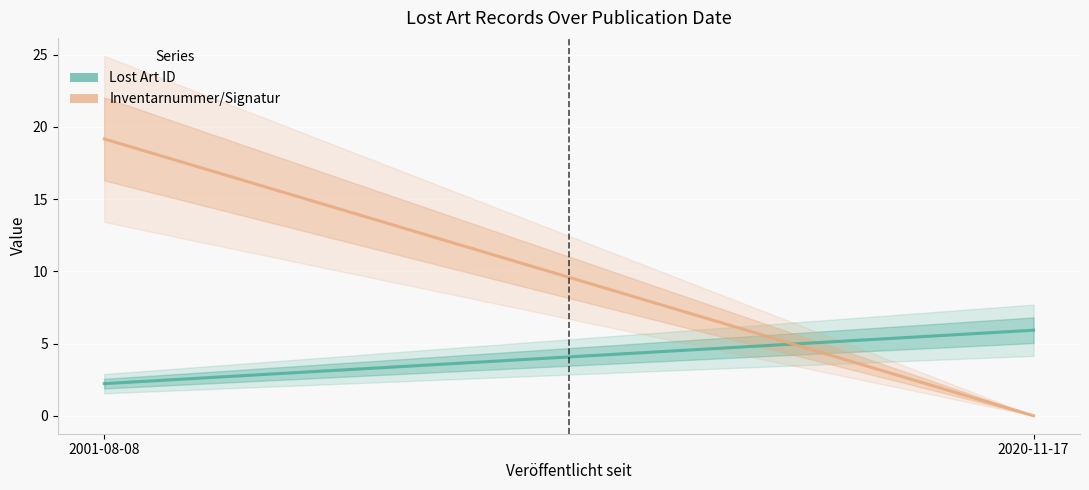

What are all the series names shown in the legend?

Lost Art ID, Inventarnummer/Signatur